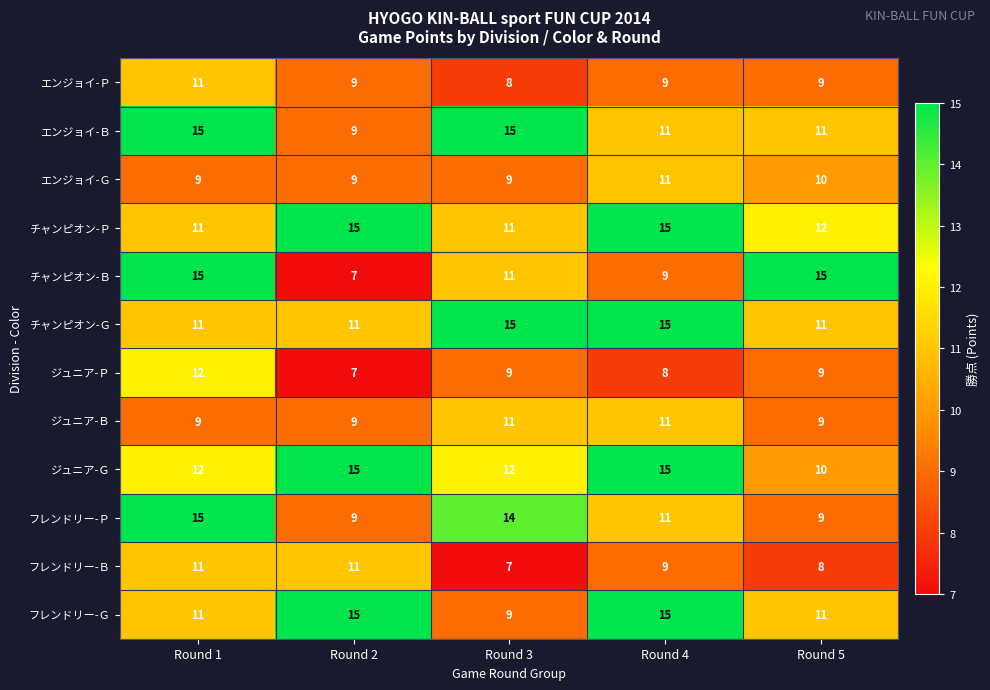

At which category is the sum across all series the highest?

Round 1